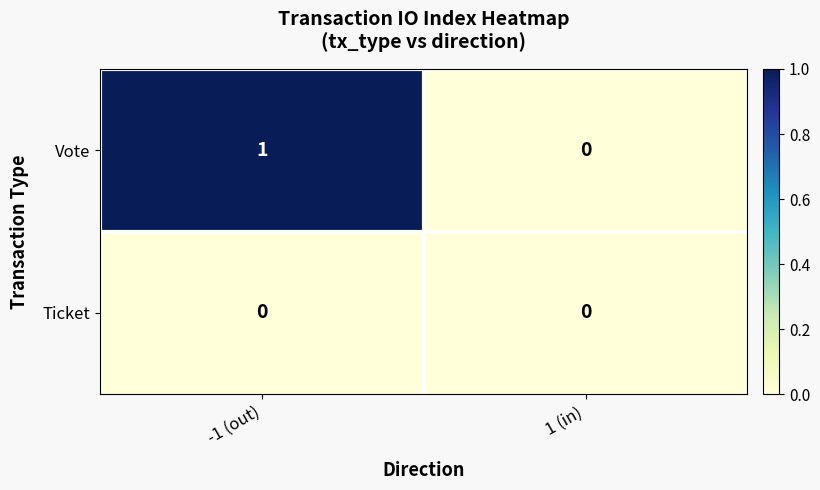

How many data points does each series have?

2